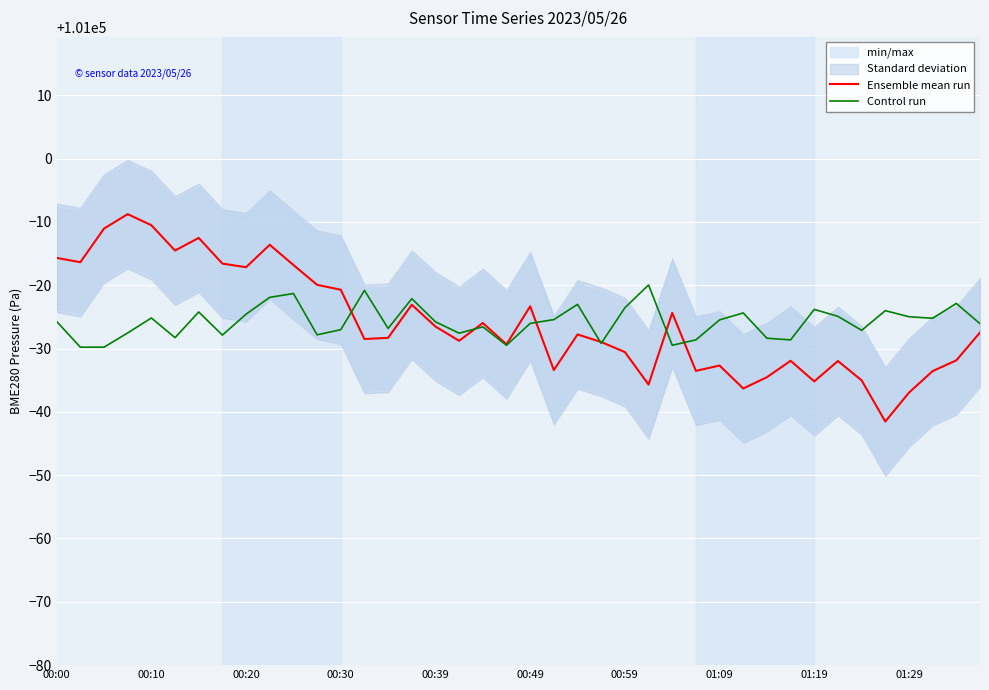

The Ensemble mean run series shows 161945.2 at 00:00. True or false?

False